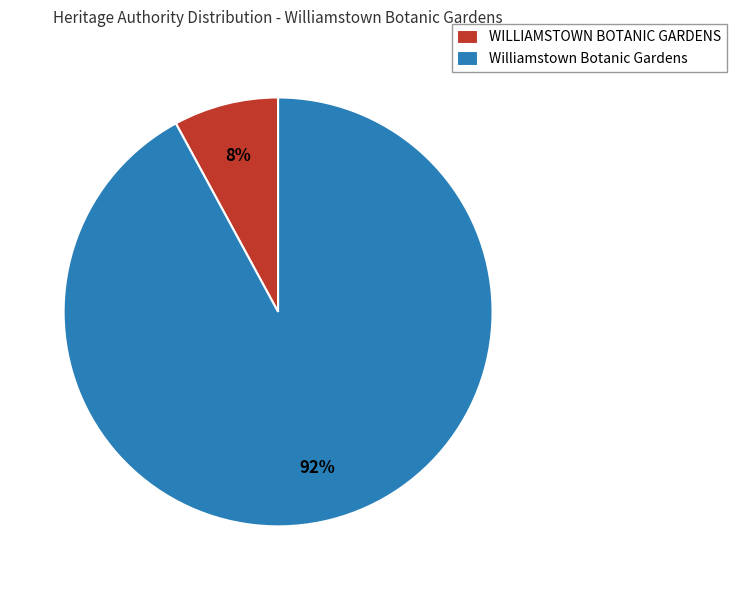

Which category accounts for the majority?

Williamstown Botanic Gardens